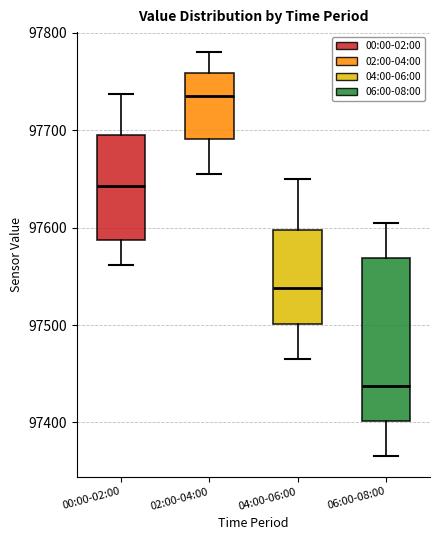

Which box's median line is the highest?

02:00-04:00